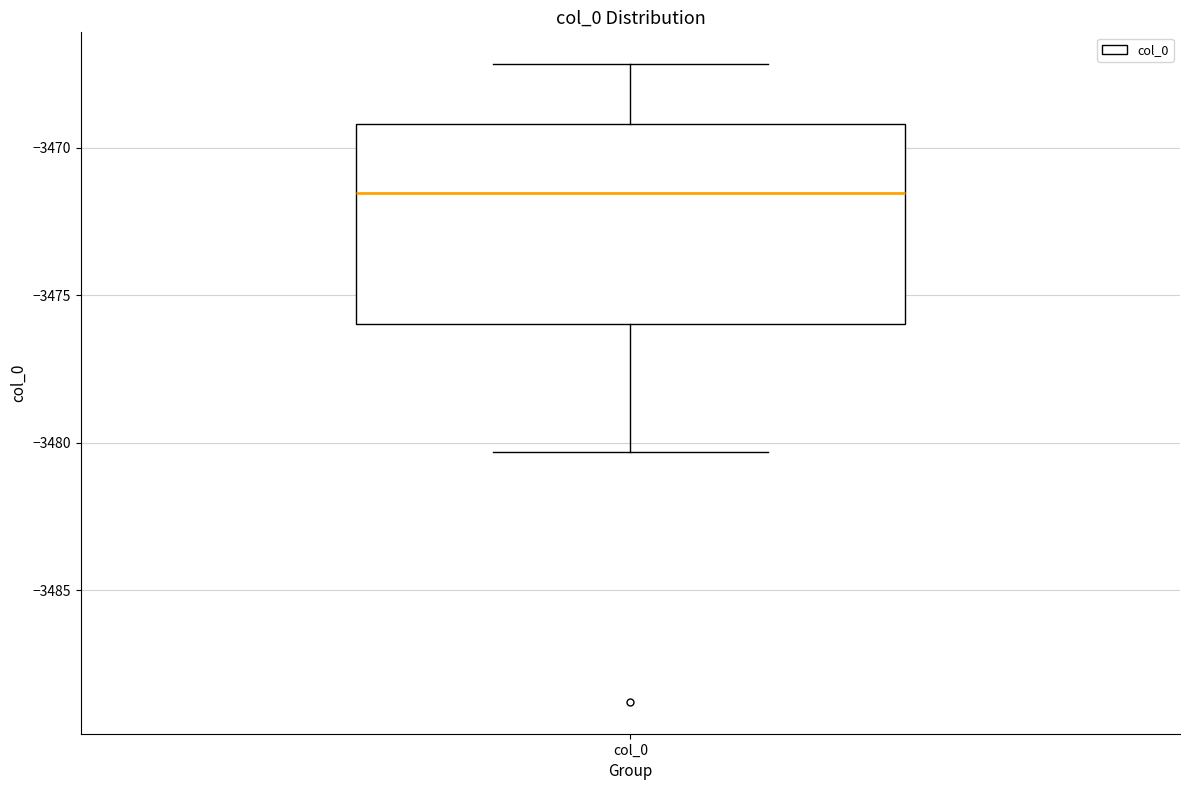

Read this box plot against the y-axis: the position of the median line, the range covered by the box, and the ends of both whiskers. The values are not printed on the chart, so give them approximately, as read against the axis.

median -3471.5, box -3476.0 to -3469.0, whiskers -3480.5 to -3467.0